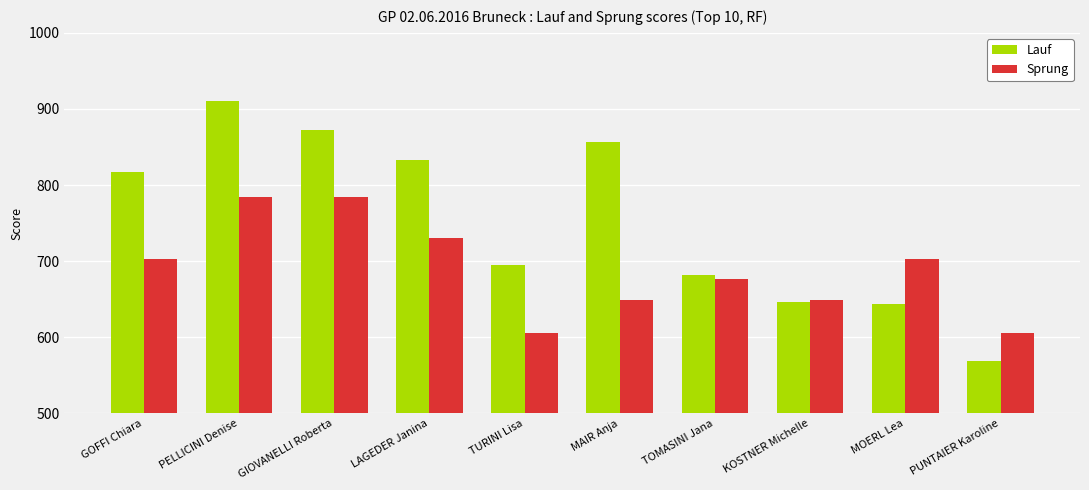

What is the sum of all Sprung values?

6889